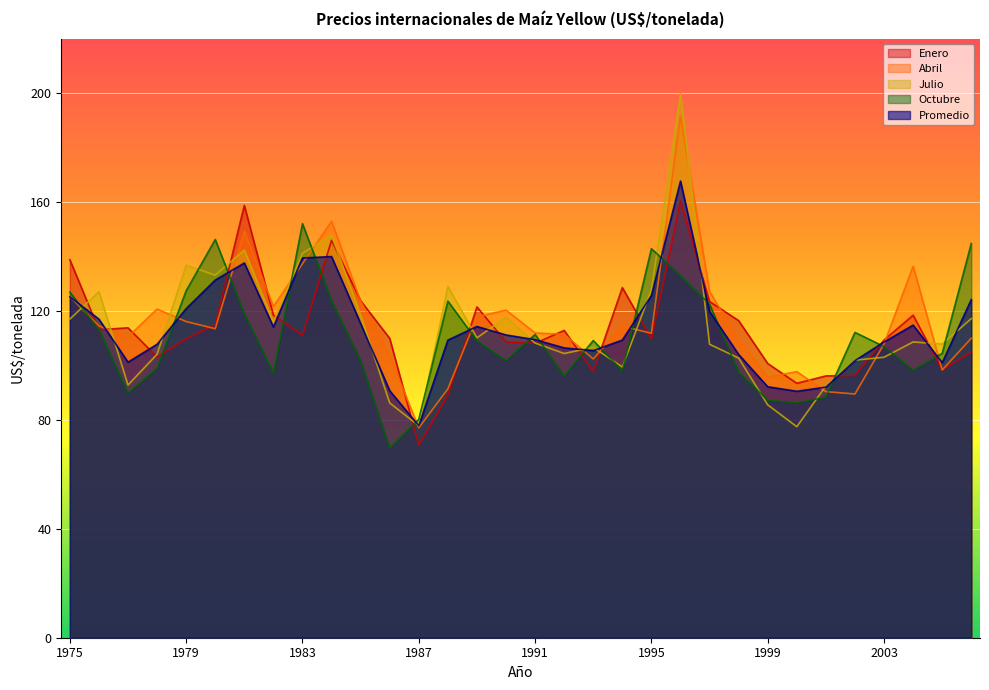

Is the value of Enero at 2006 greater than the value of Octubre at 2003?

No